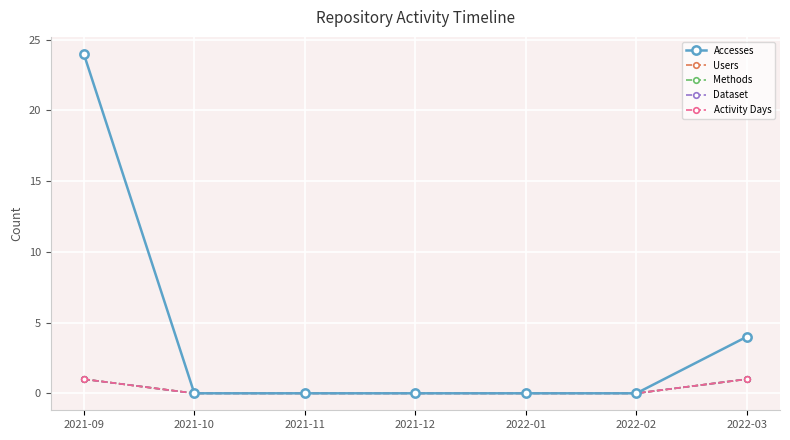

At 2022-01, list the series in order from smallest to largest.

Accesses, Users, Methods, Dataset, Activity Days